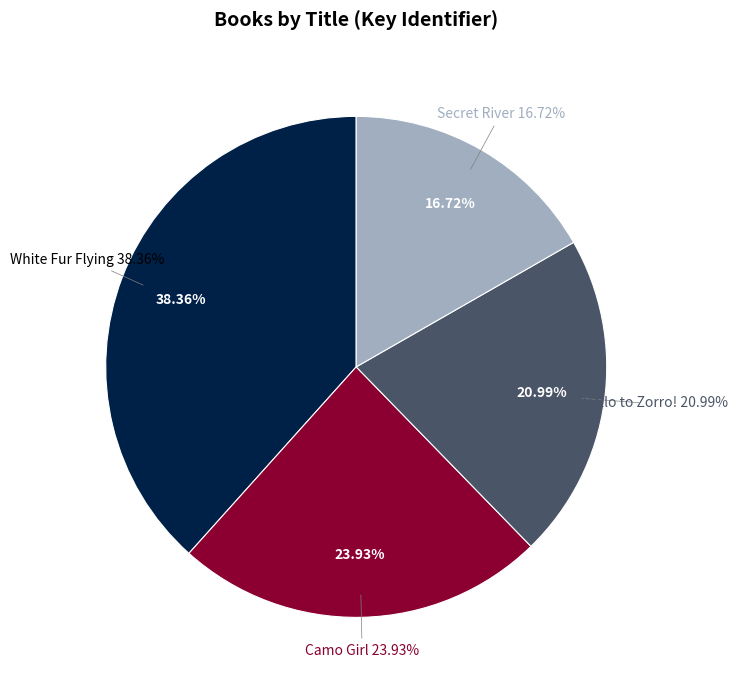

Is it true that Secret River is 17% of the pie?

True